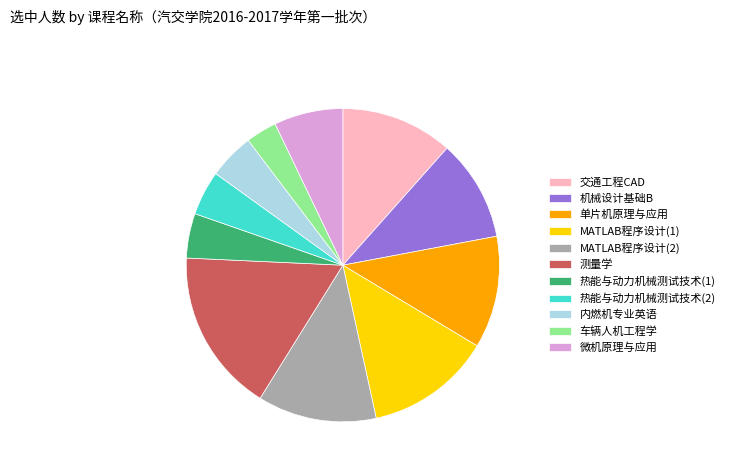

How many slices are in this pie chart?

11